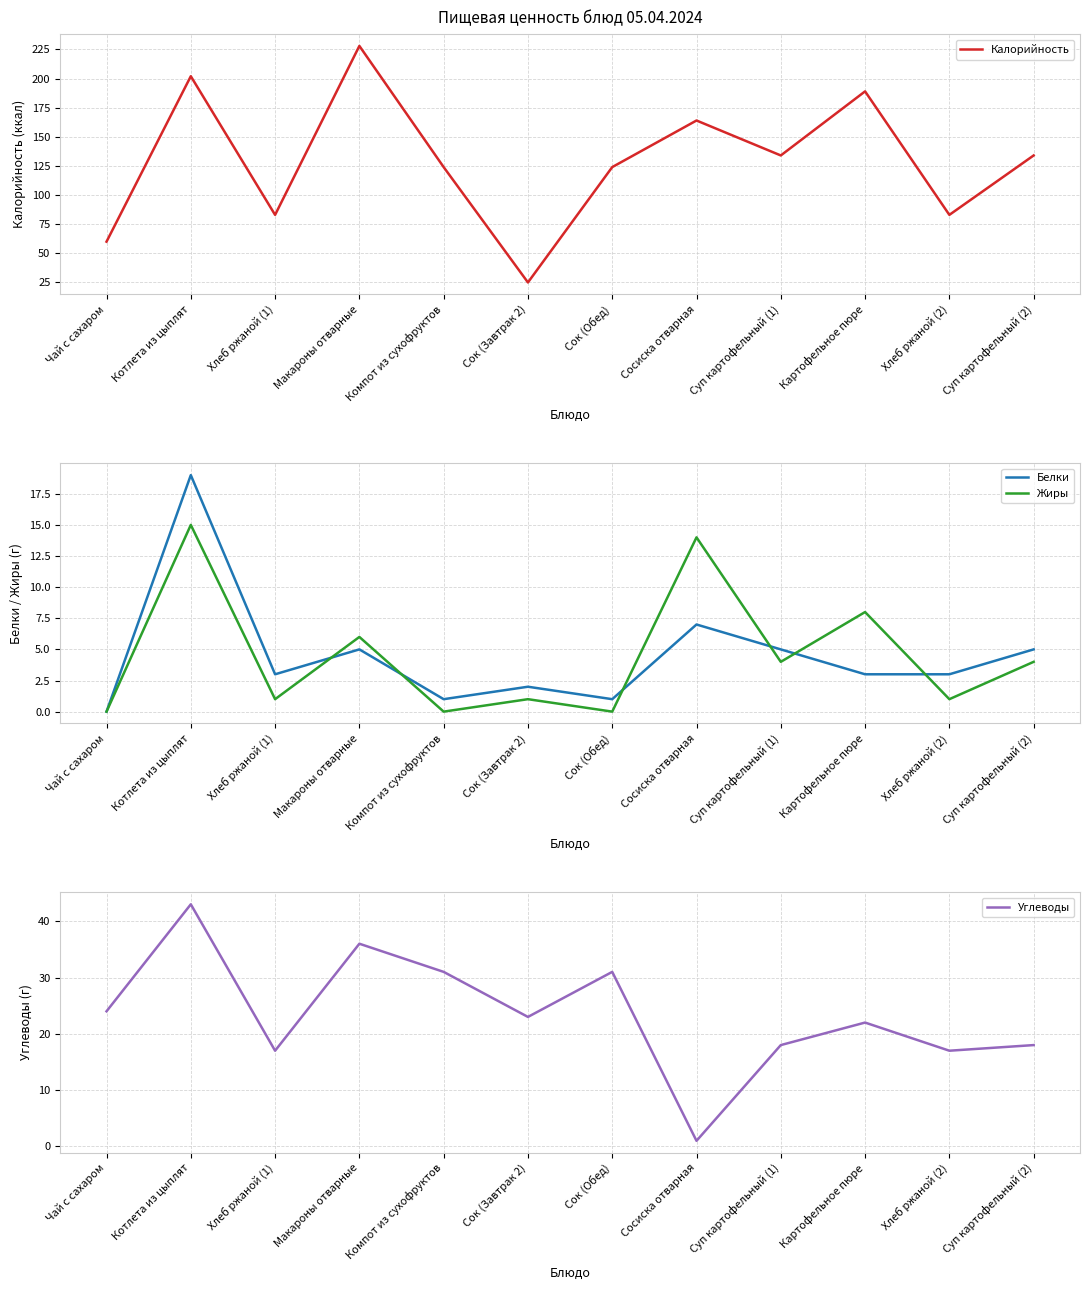

Reading left to right, transcribe all the data shown in this chart.

Калорийность: Чай с сахаром=60	Котлета из цыплят=202	Хлеб ржаной (1)=83	Макароны отварные=228	Компот из сухофруктов=124	Сок (Завтрак 2)=25	Сок (Обед)=124	Сосиска отварная=164	Суп картофельный (1)=134	Картофельное пюре=189	Хлеб ржаной (2)=83	Суп картофельный (2)=134
Белки: Чай с сахаром=0	Котлета из цыплят=19	Хлеб ржаной (1)=3	Макароны отварные=5	Компот из сухофруктов=1	Сок (Завтрак 2)=2	Сок (Обед)=1	Сосиска отварная=7	Суп картофельный (1)=5	Картофельное пюре=3	Хлеб ржаной (2)=3	Суп картофельный (2)=5
Жиры: Чай с сахаром=0	Котлета из цыплят=15	Хлеб ржаной (1)=1	Макароны отварные=6	Компот из сухофруктов=0	Сок (Завтрак 2)=1	Сок (Обед)=0	Сосиска отварная=14	Суп картофельный (1)=4	Картофельное пюре=8	Хлеб ржаной (2)=1	Суп картофельный (2)=4
Углеводы: Чай с сахаром=24	Котлета из цыплят=43	Хлеб ржаной (1)=17	Макароны отварные=36	Компот из сухофруктов=31	Сок (Завтрак 2)=23	Сок (Обед)=31	Сосиска отварная=1	Суп картофельный (1)=18	Картофельное пюре=22	Хлеб ржаной (2)=17	Суп картофельный (2)=18